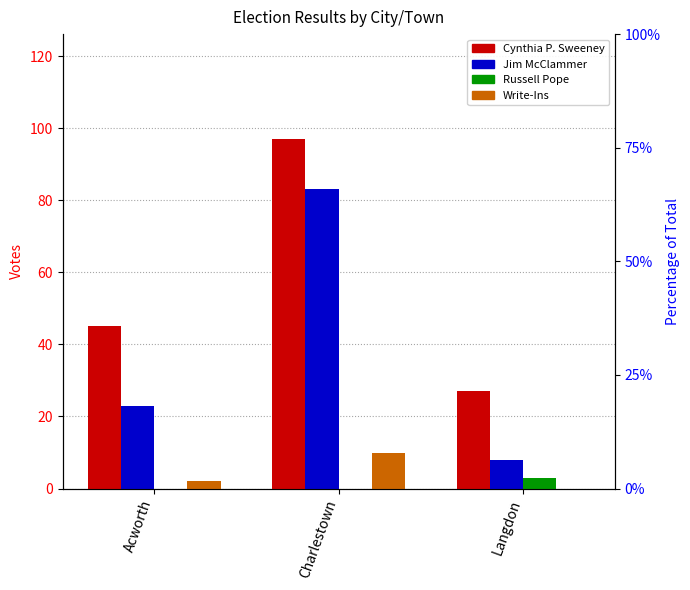

What is the difference between the maximum and minimum values in the Write-Ins series?

10